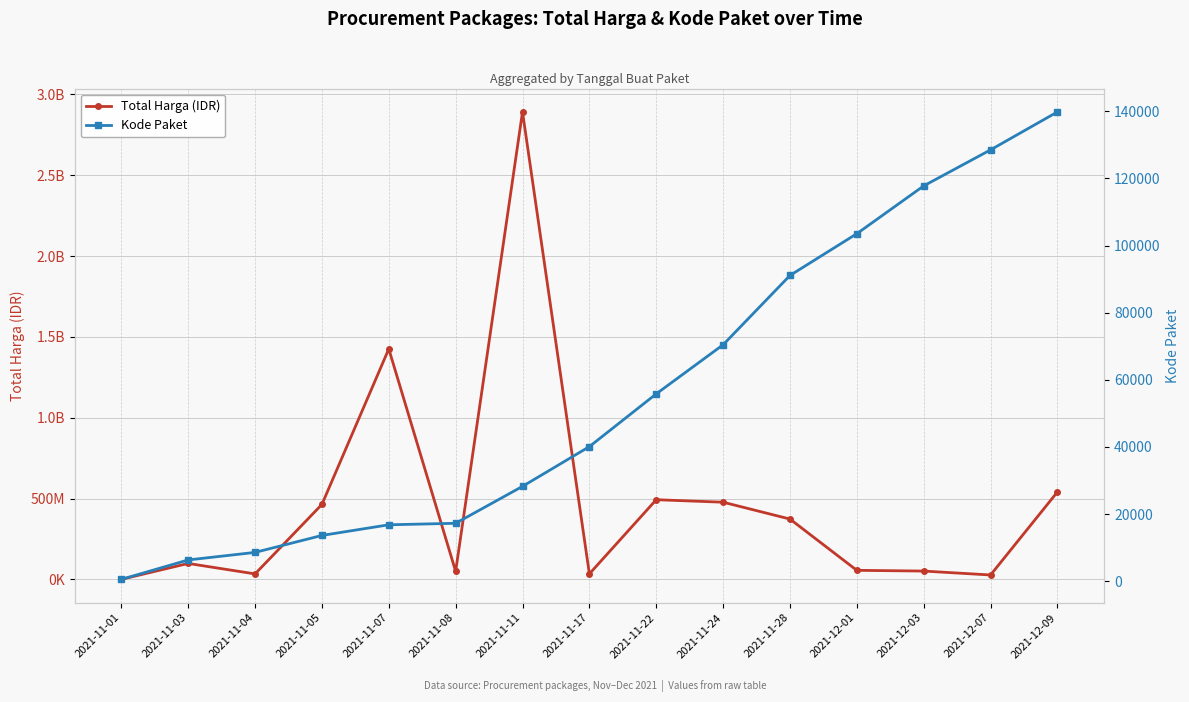

Rank the series by their average value, from highest to lowest.

Total Harga (IDR), Kode Paket